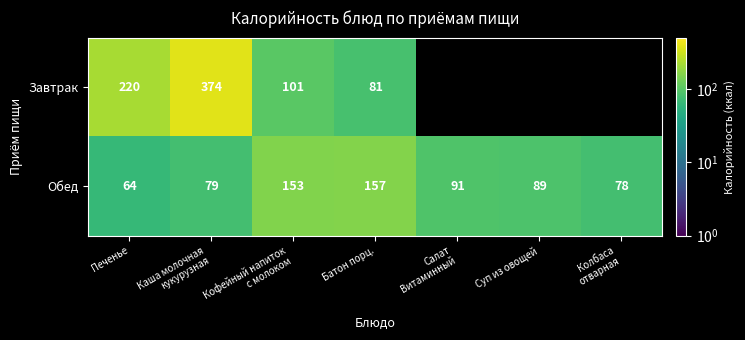

The Обед series shows 238 at Батон порц.. True or false?

False